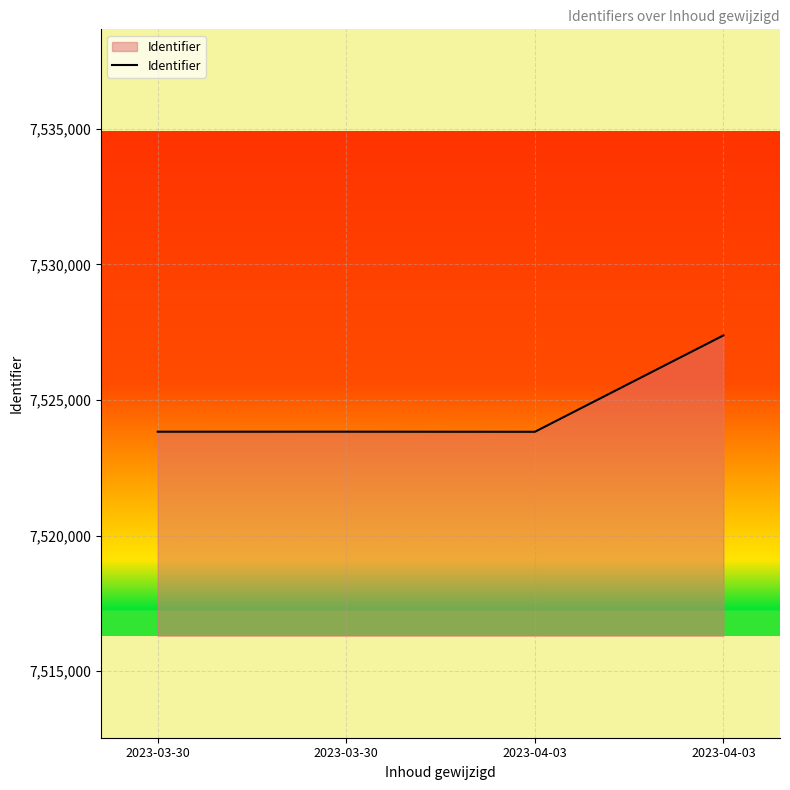

Count the number of categories in the chart.

4